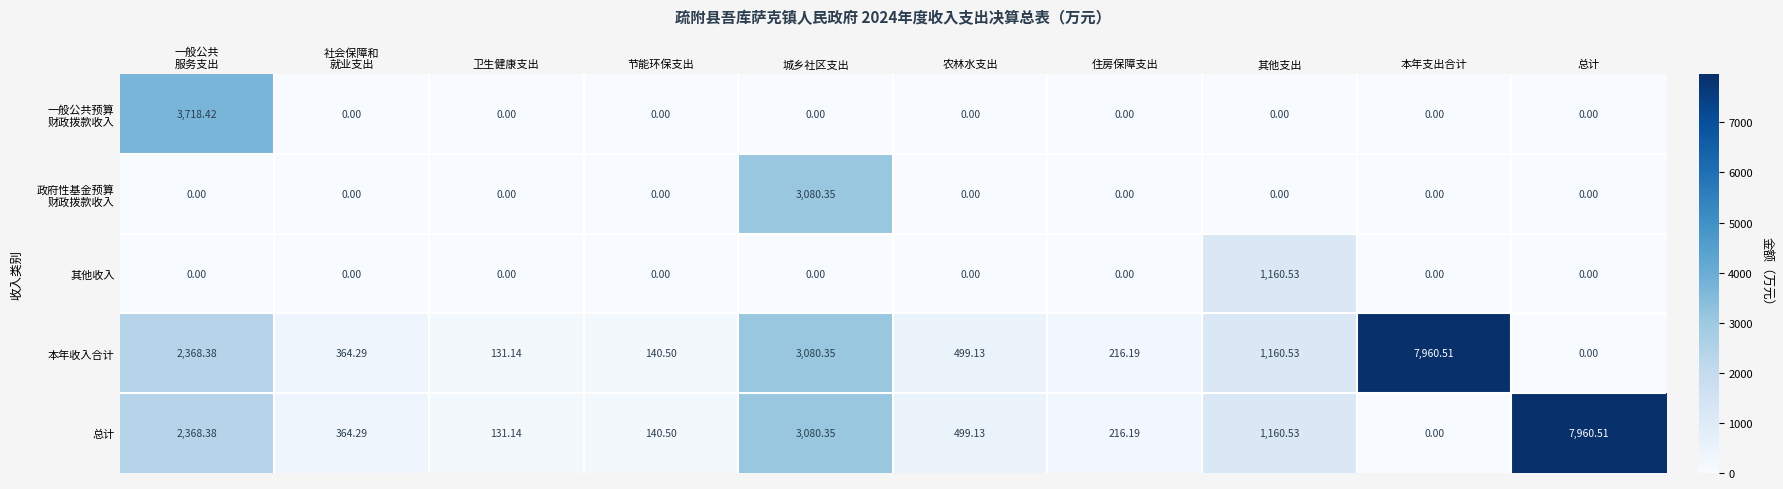

Where is 本年收入合计 nearest to the value 3980?

城乡社区支出